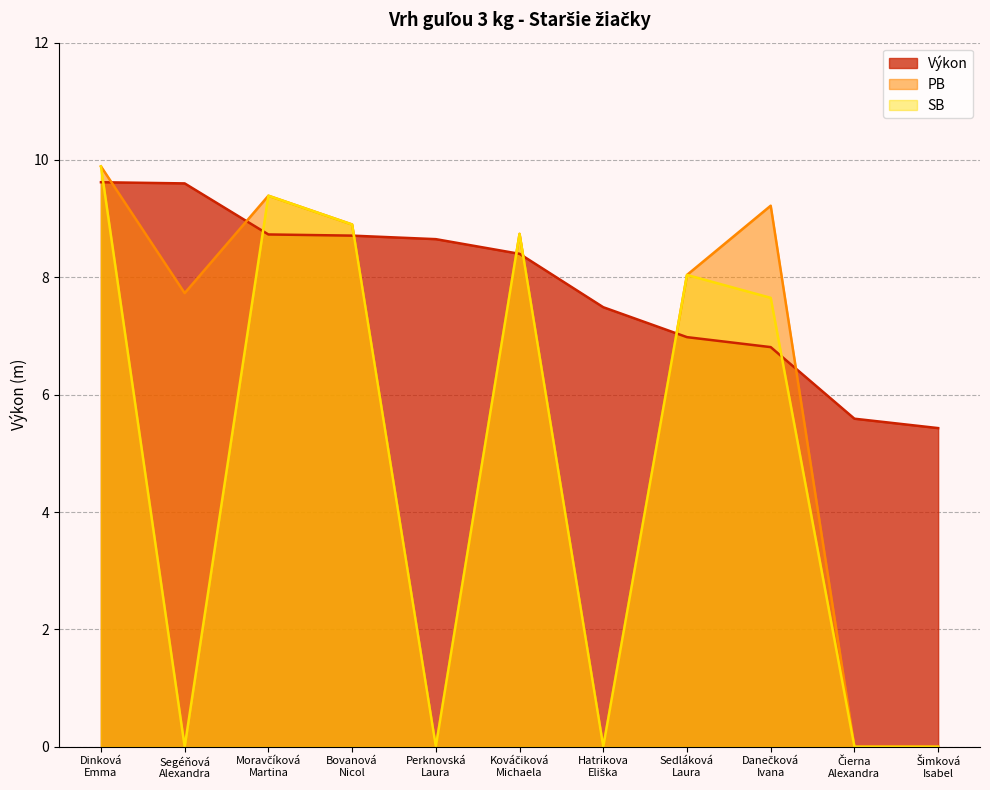

Where is the first local maximum for SB?

Moravčíková
Martina